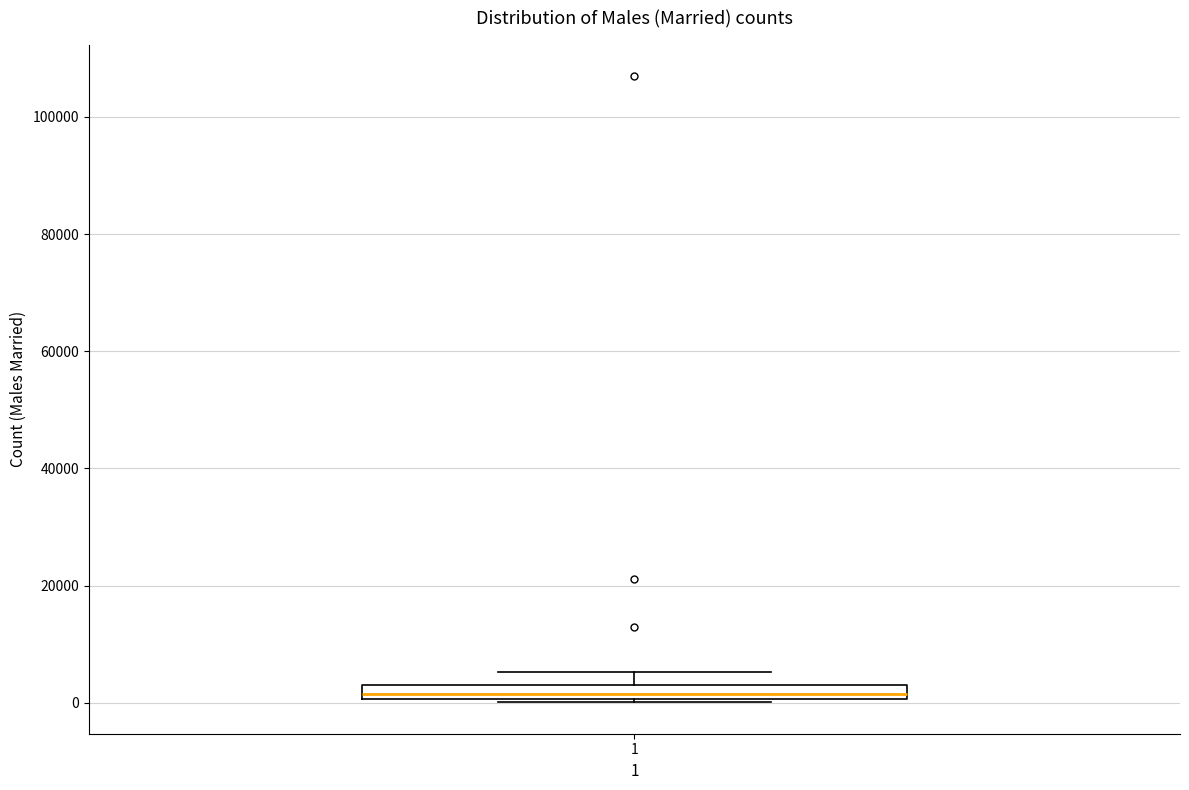

Where is the upper edge of the box at x = 1 on the y-axis? The values are not printed on the chart, so give them approximately, as read against the axis.

4000